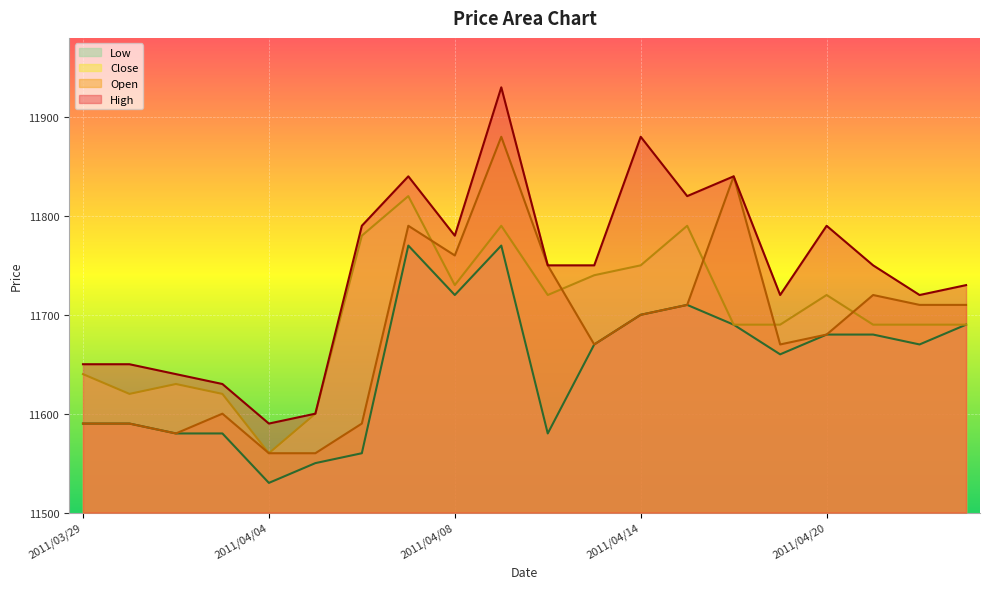

True or false: Open and High intersect in this chart.

False